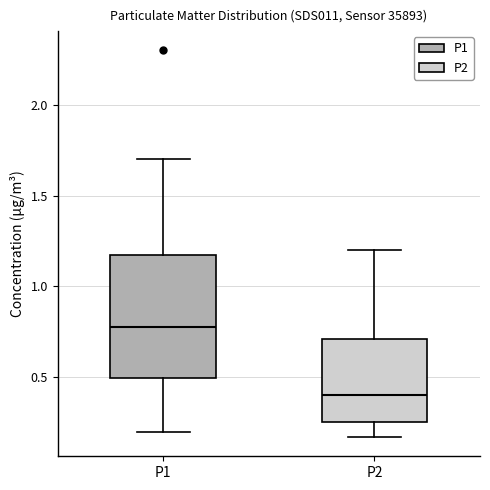

Comparing the boxes themselves (not the whiskers), which one is the tallest?

P1